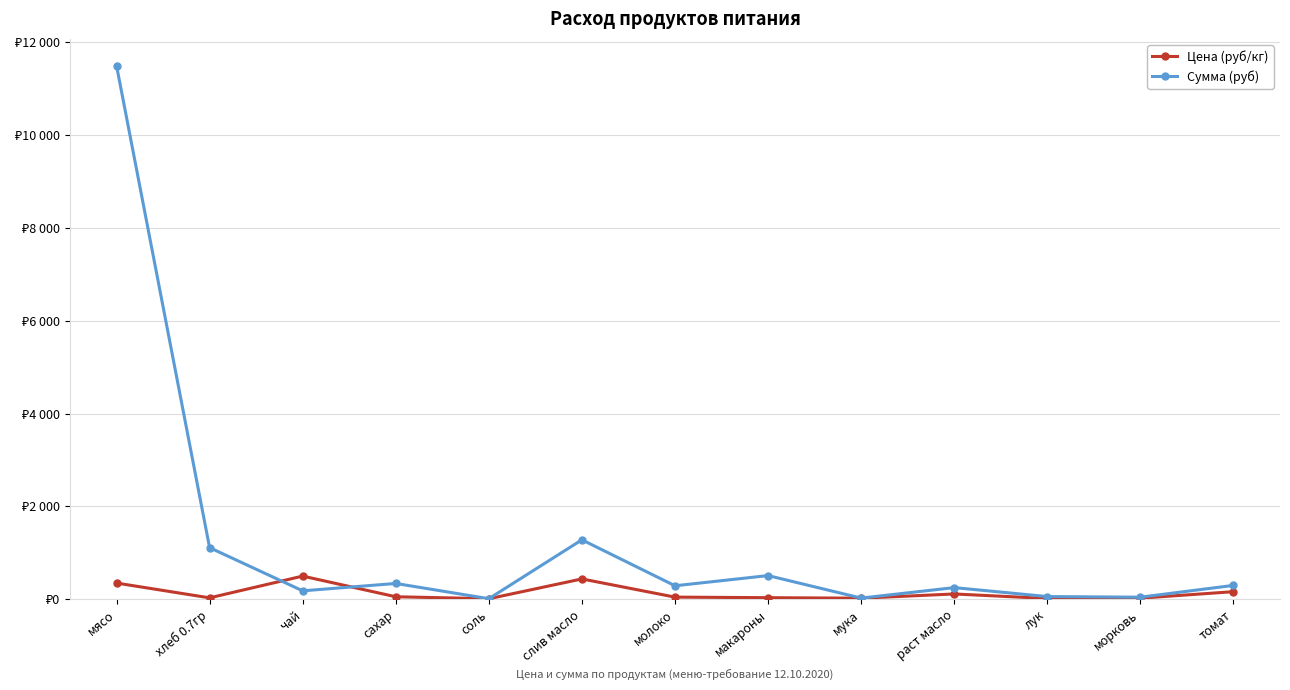

Which series has the widest spread of values?

Сумма (руб)